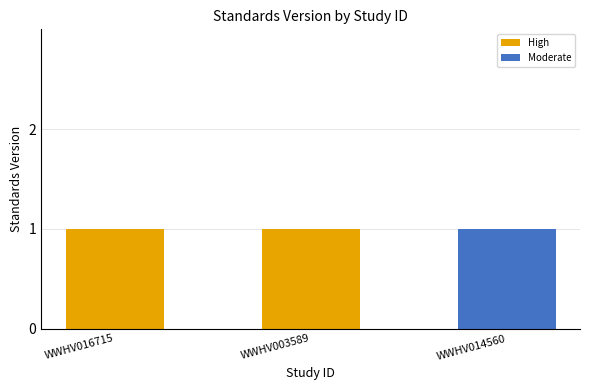

What is the sum of all High values?

2